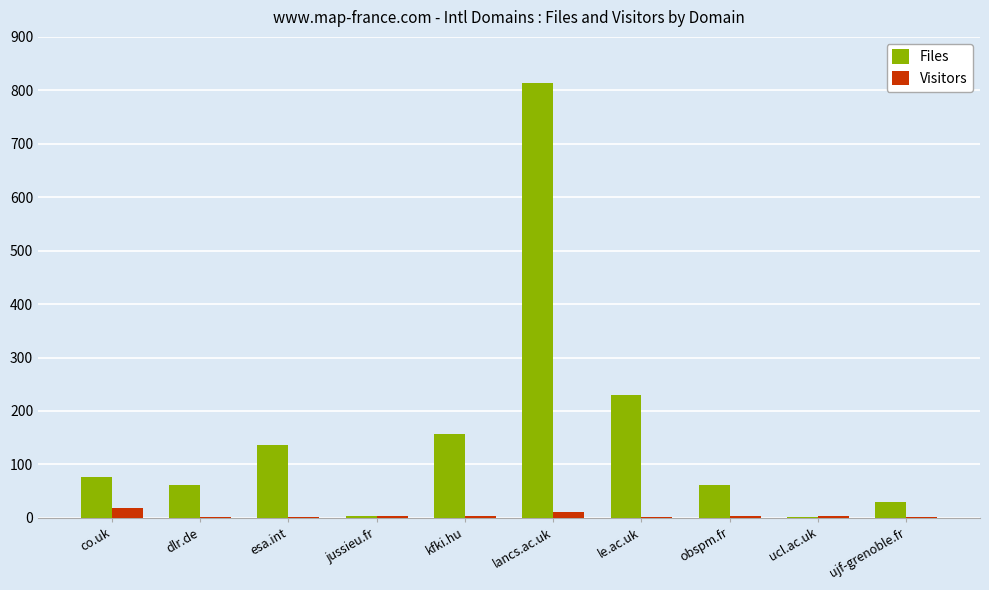

Which label corresponds to the largest value in the chart?

lancs.ac.uk